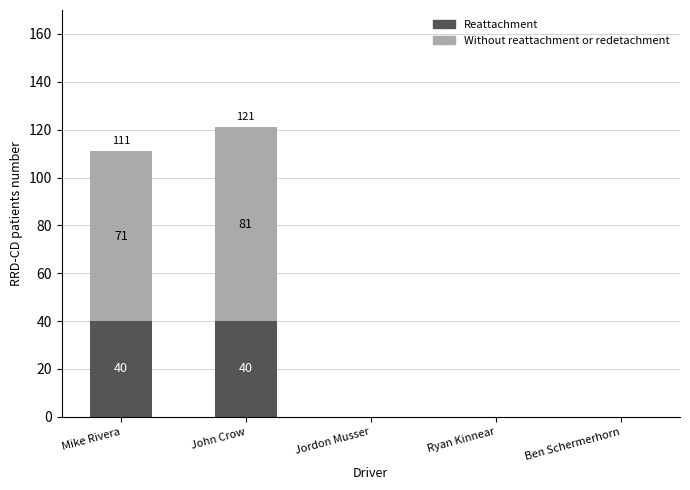

Reading left to right, transcribe the values for Reattachment.

Mike Rivera=40	John Crow=40	Jordon Musser=0	Ryan Kinnear=0	Ben Schermerhorn=0